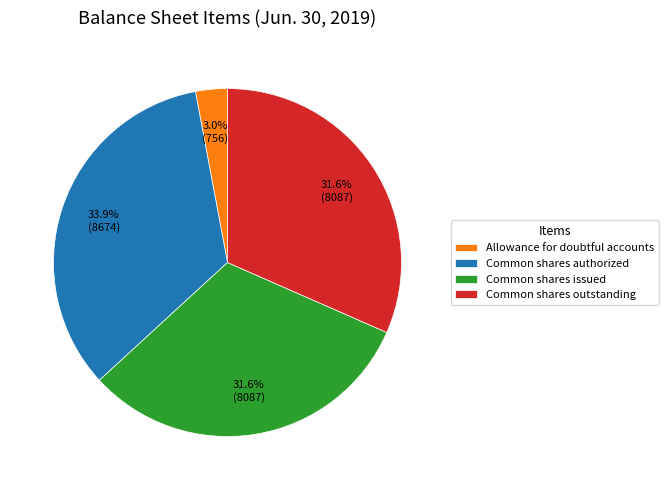

Between Allowance for doubtful accounts and Common shares issued, which is larger?

Common shares issued